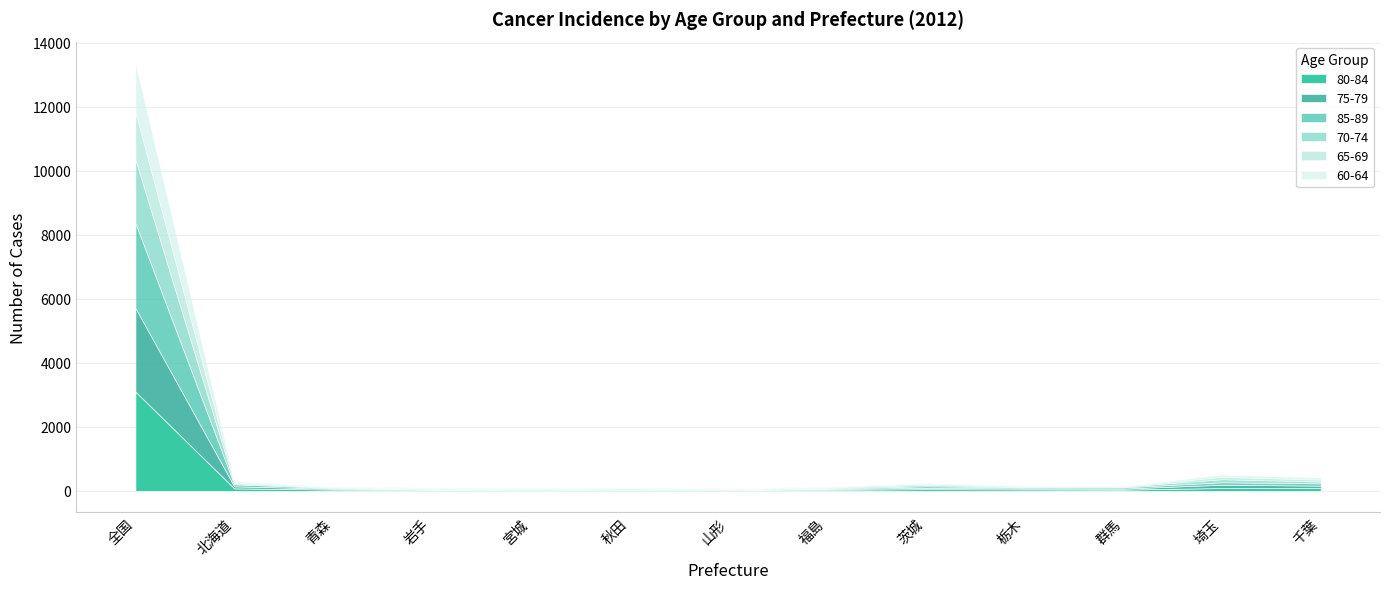

What is the difference between the maximum and minimum values in the 80-84 series?

3080